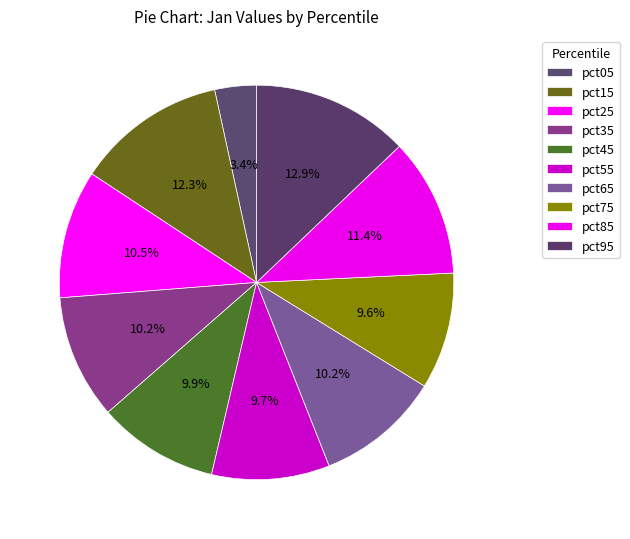

Is it true that pct95 is 13% of the pie?

True